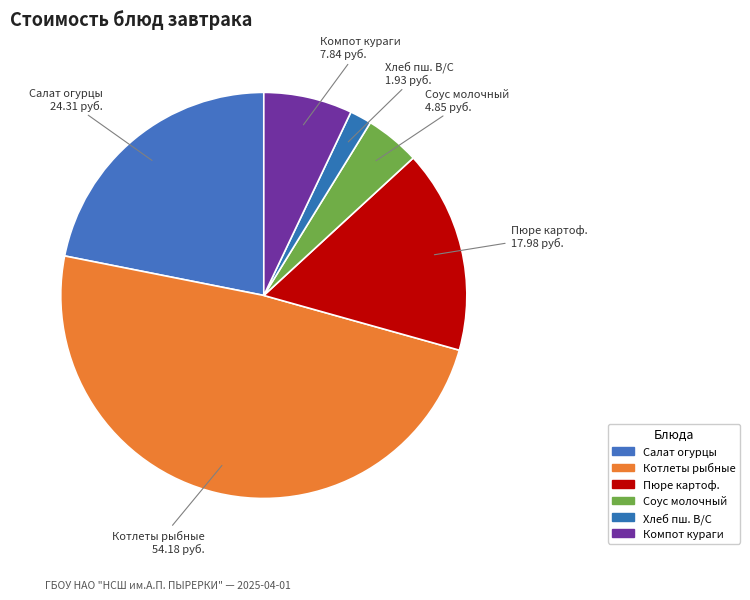

What is the smallest slice in the pie chart?

ХЛЕБ ПШЕНИЧНЫЙ В/С